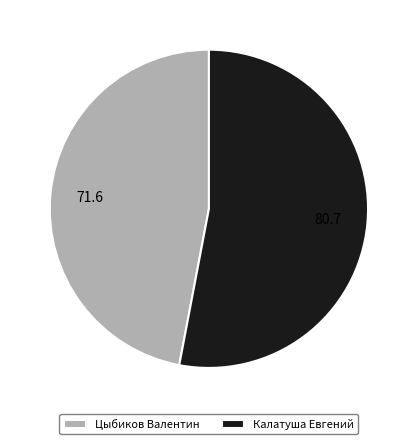

How many slices are in this pie chart?

2